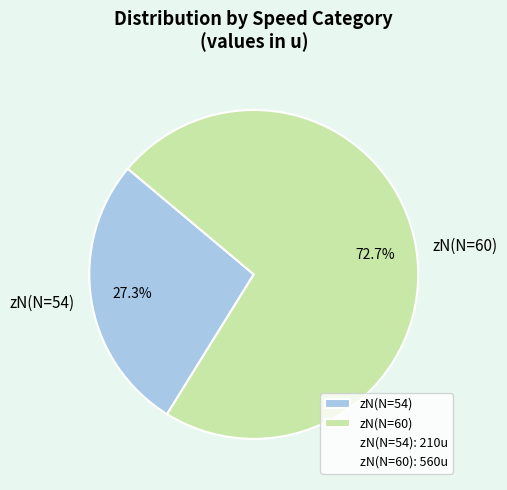

What is the ratio of the value at zN(N=54) to the value at zN(N=60)?

0.4